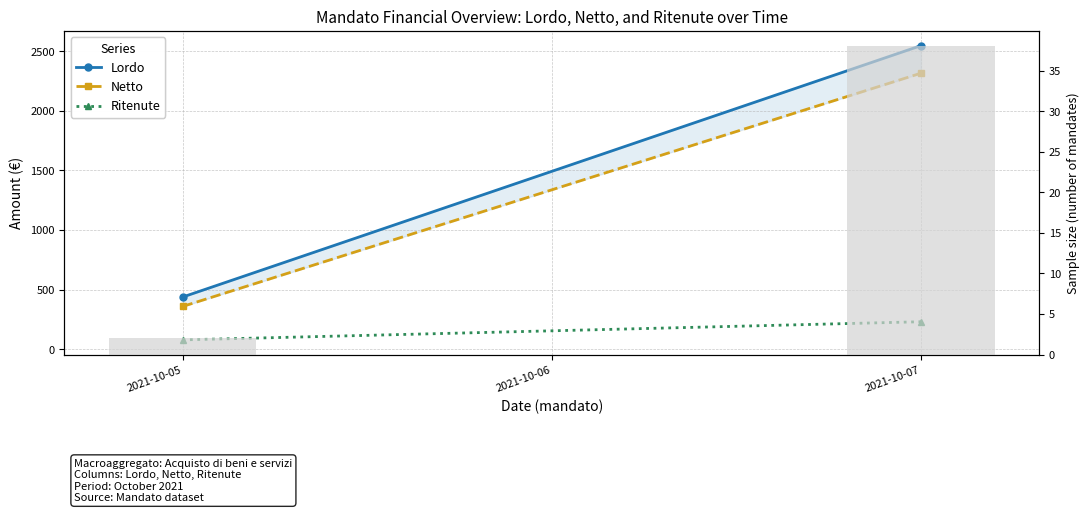

How many groups of bars are there?

2